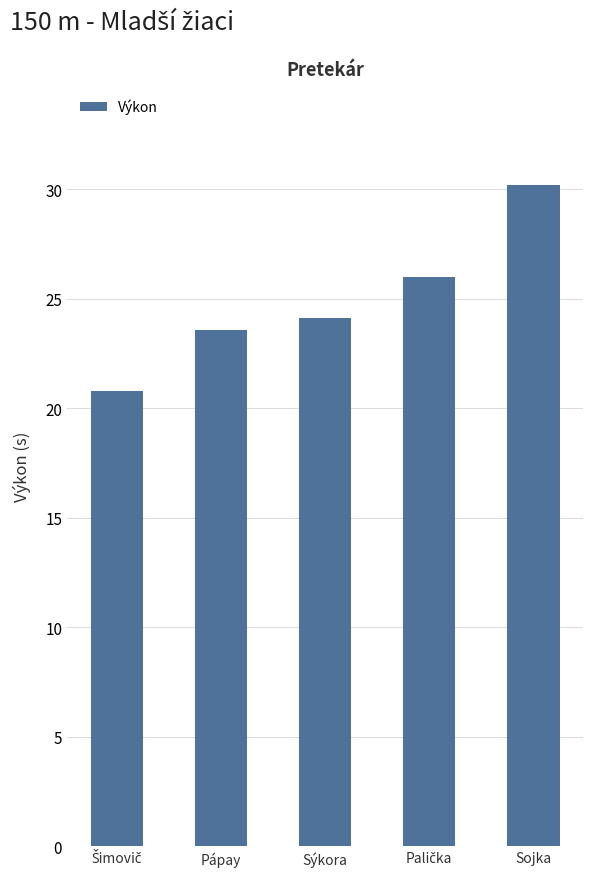

What is the value of the 1st bar from the left?

20.8